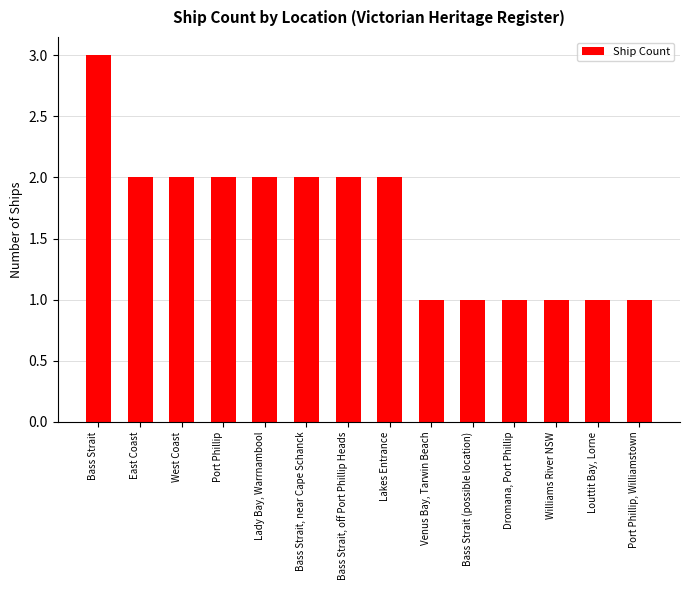

What is the label of the 4th bar from the right?

Dromana, Port Phillip